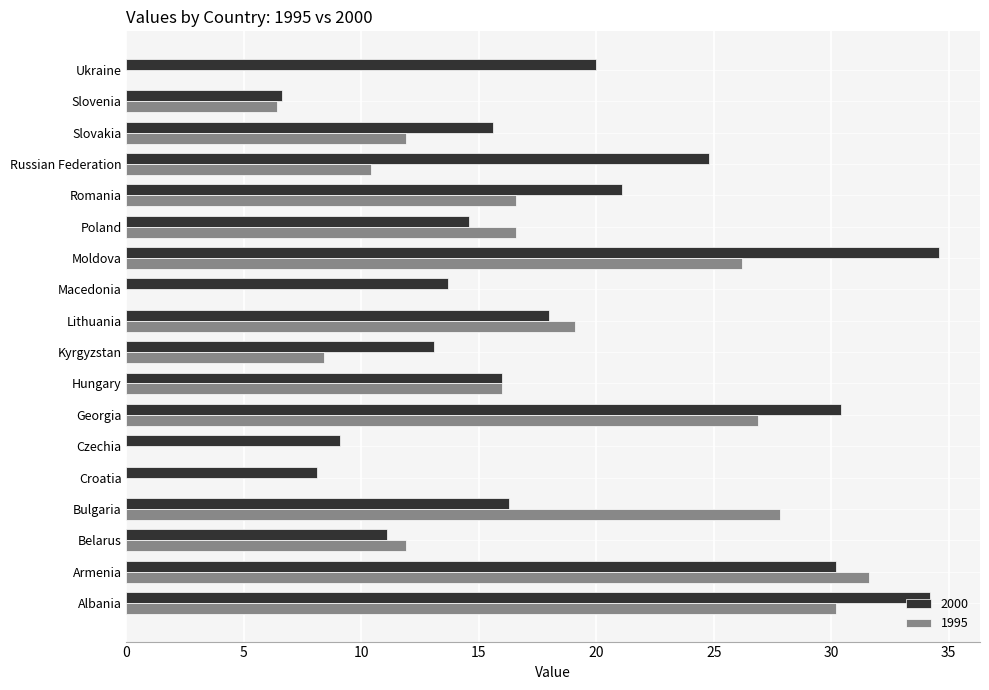

Is it true that 2000 equals 23.7 at Macedonia?

False